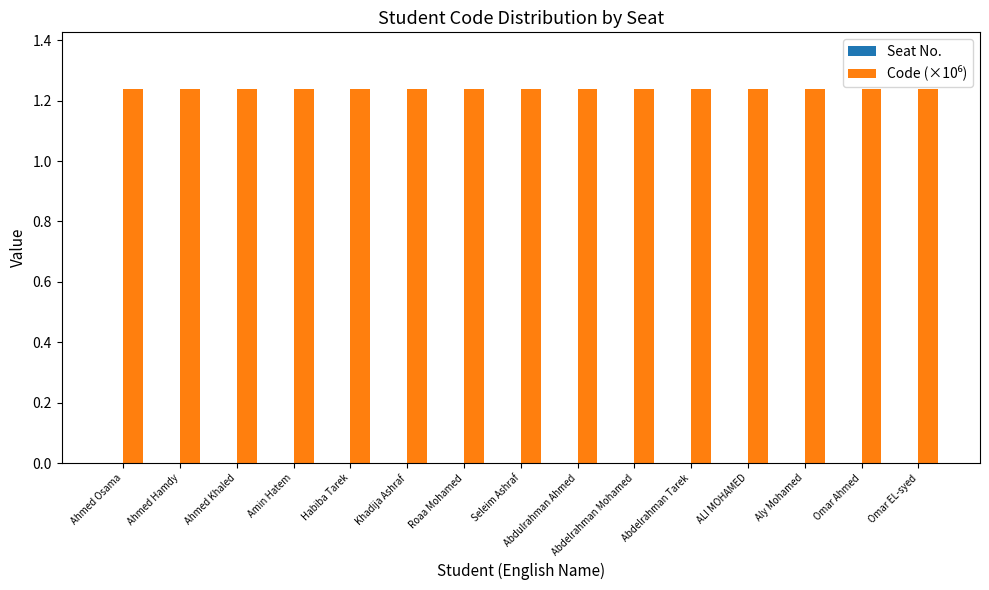

Count the values in the range 1 to 2.

15